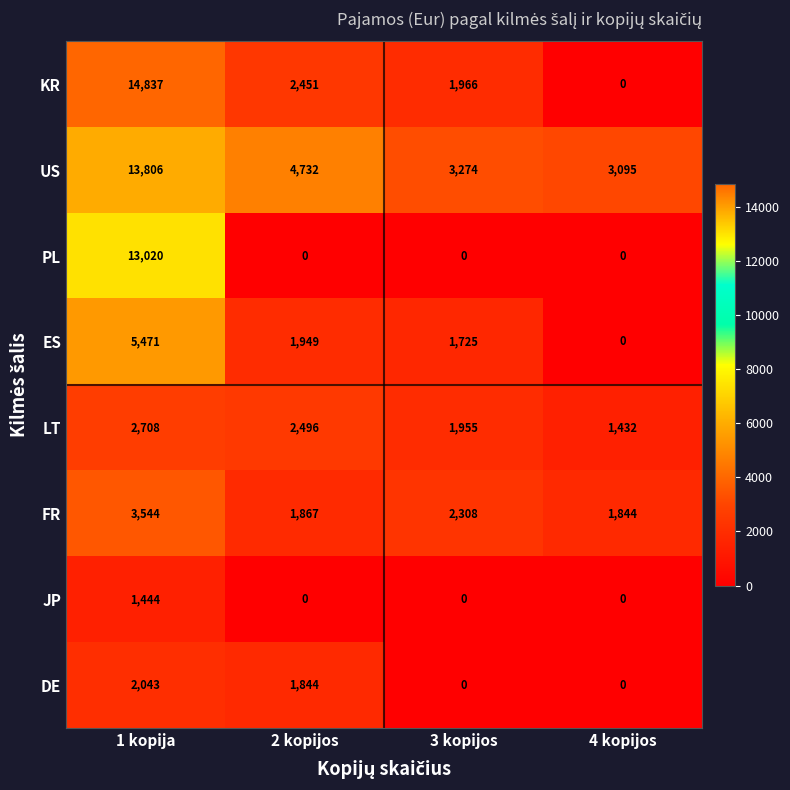

True or false: LT has a value of 2496 at 2 kopijos.

True